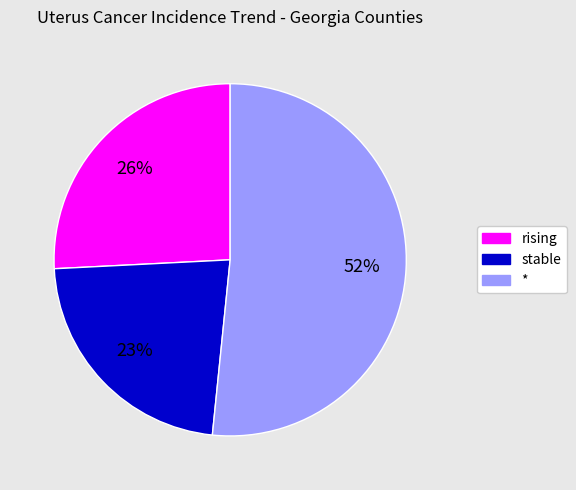

Which has a higher value, * or stable?

*